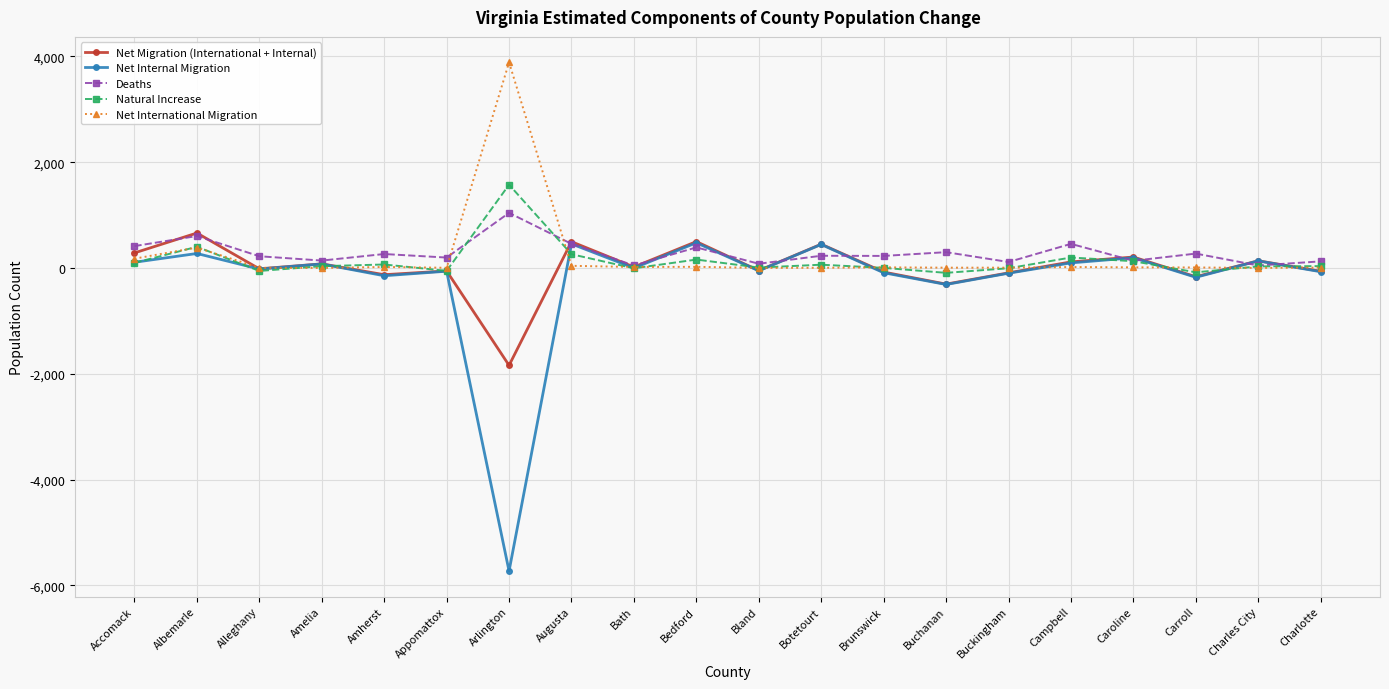

True or false: Deaths has a value of 265 at Amherst.

True